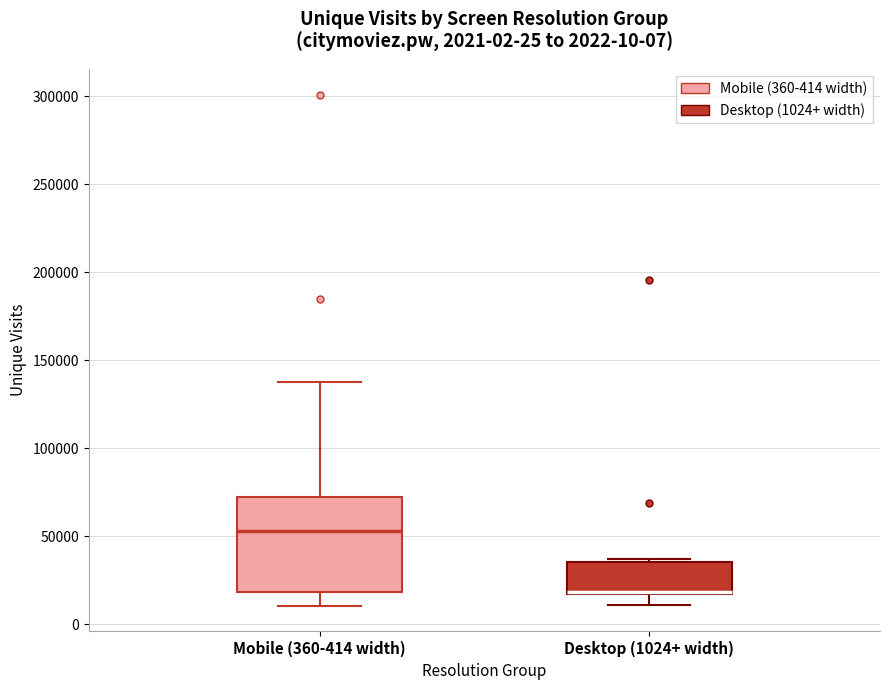

Comparing the boxes themselves (not the whiskers), which one is the tallest?

Mobile (360-414 width)